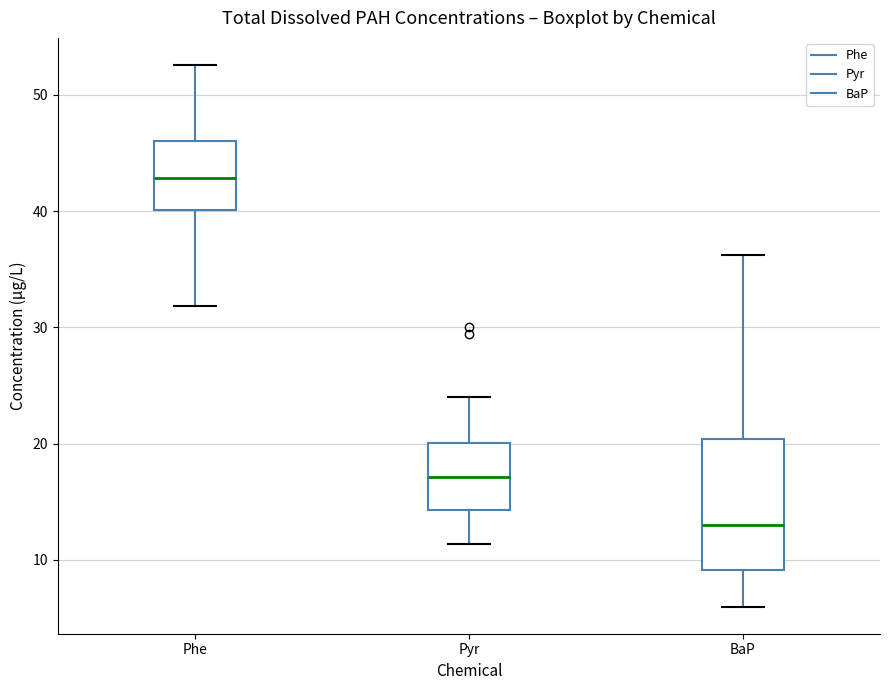

Comparing the boxes themselves (not the whiskers), which one is the tallest?

BaP